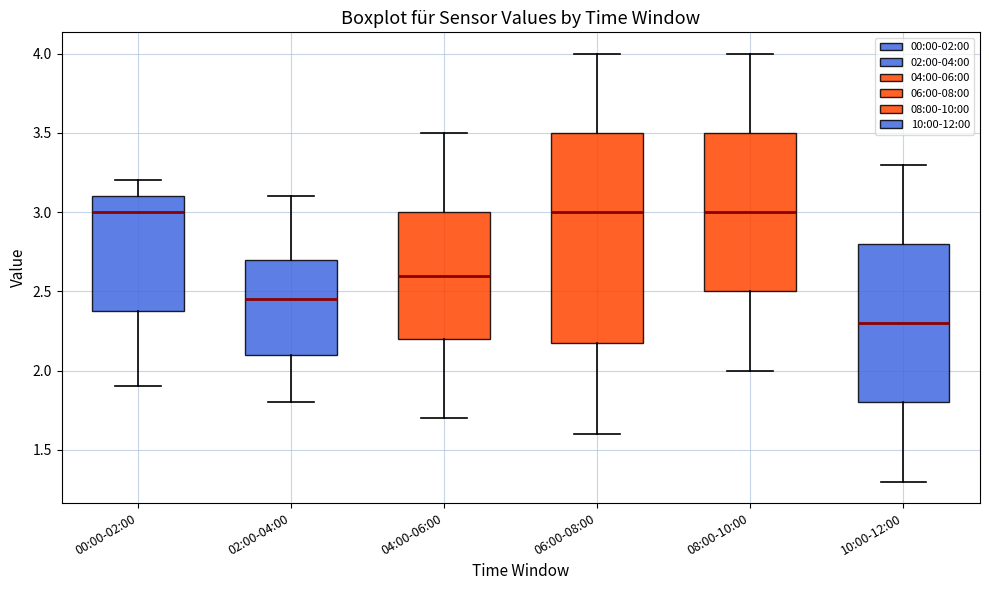

Reading left to right, read every box against the y-axis: the position of its median line, the range the box covers, and the ends of its whiskers. The values are not printed on the chart, so give them approximately, as read against the axis.

00:00-02:00: median 3.00, box 2.40 to 3.10, whiskers 1.90 to 3.20
02:00-04:00: median 2.45, box 2.10 to 2.70, whiskers 1.80 to 3.10
04:00-06:00: median 2.60, box 2.20 to 3.00, whiskers 1.70 to 3.50
06:00-08:00: median 3.00, box 2.20 to 3.50, whiskers 1.60 to 4.00
08:00-10:00: median 3.00, box 2.50 to 3.50, whiskers 2.00 to 4.00
10:00-12:00: median 2.30, box 1.80 to 2.80, whiskers 1.30 to 3.30